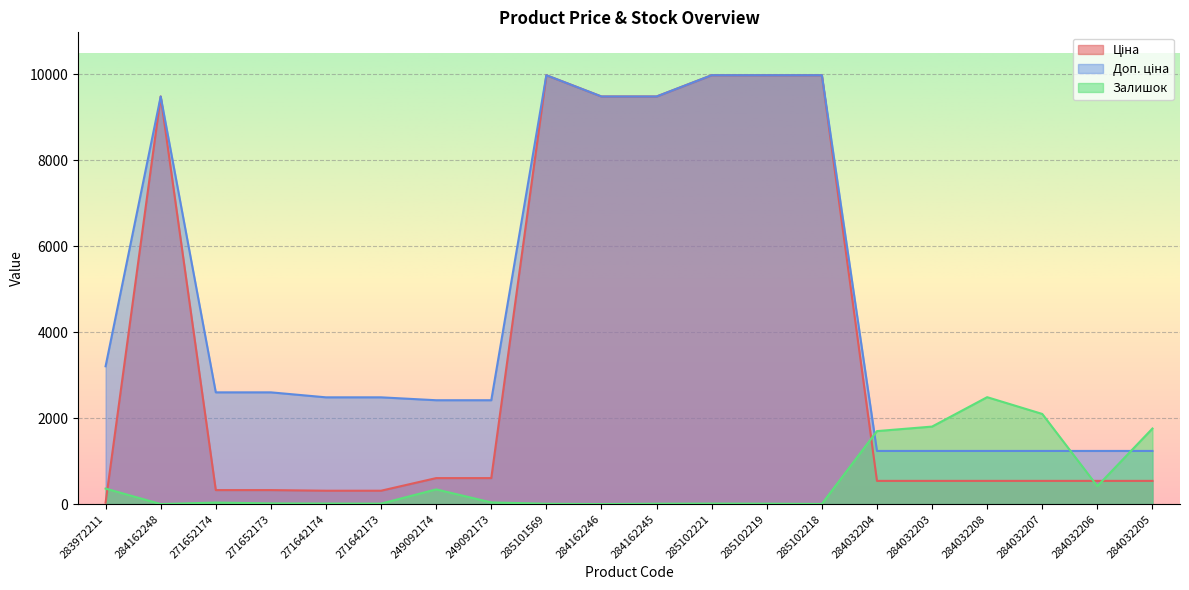

What is the total value across all series at 271652173?

2938.1